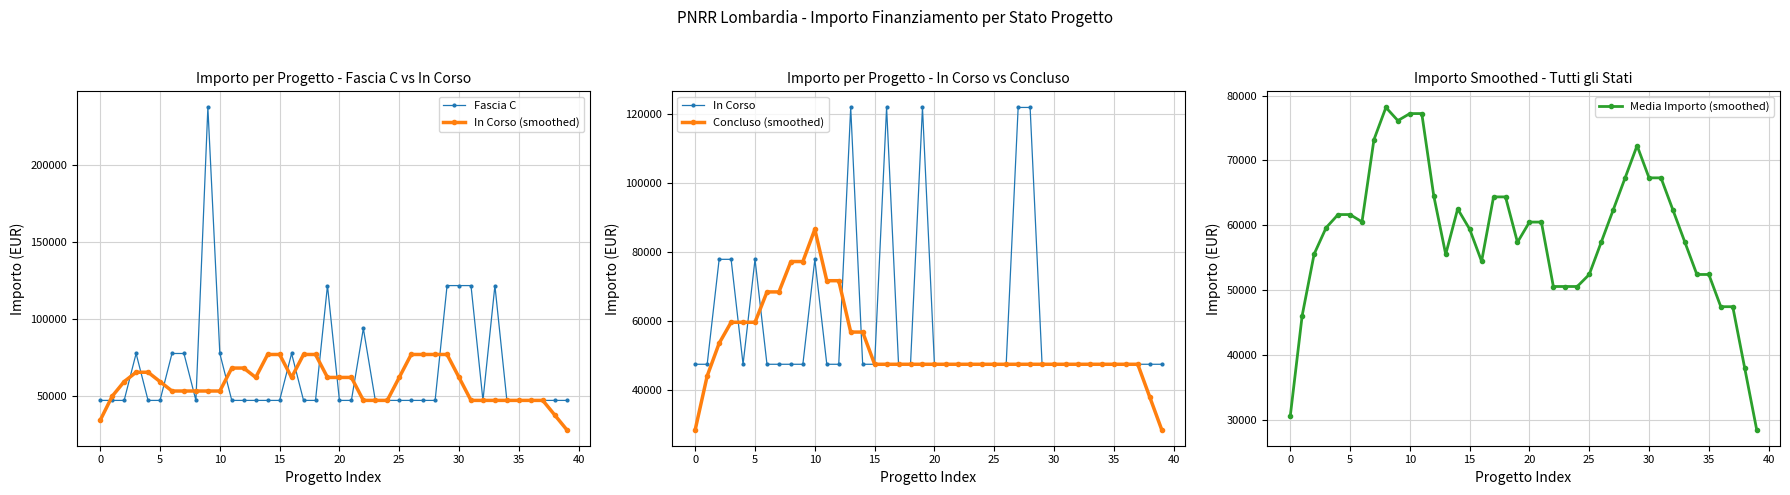

True or false: Fascia C has more than 0 interior local peaks.

True